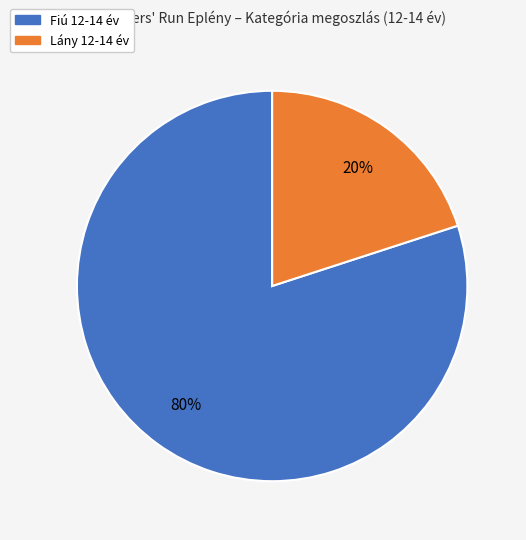

Which slice is the smallest?

Lány 12-14 év